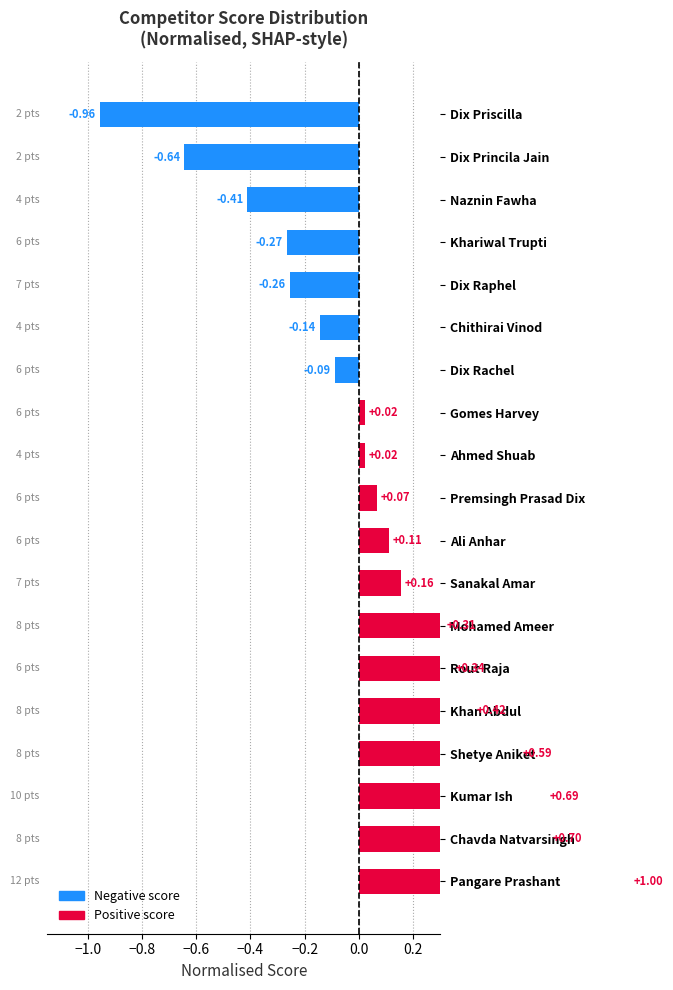

Reading left to right, list all the values displayed in this chart.

1.0	0.7	0.7	0.6	0.4	0.3	0.3	0.2	0.1	0.1	0.0	0.0	-0.1	-0.1	-0.3	-0.3	-0.4	-0.6	-1.0